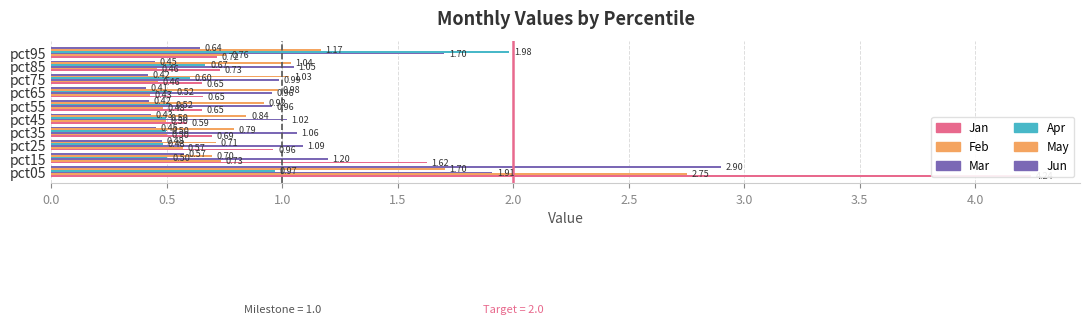

Which series changed the most between pct65 and pct75?

Apr